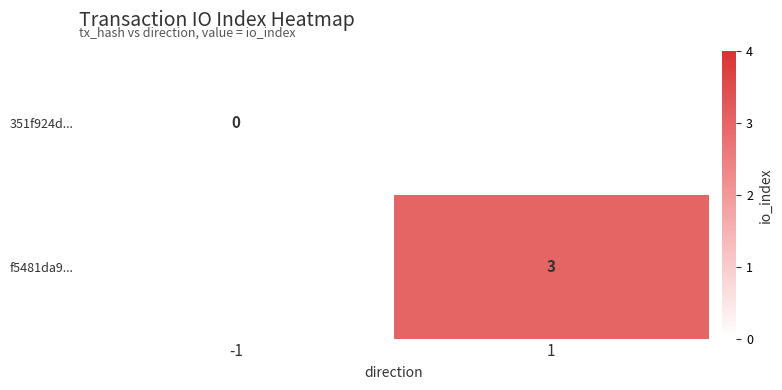

What is the maximum value shown in the chart?

3.0